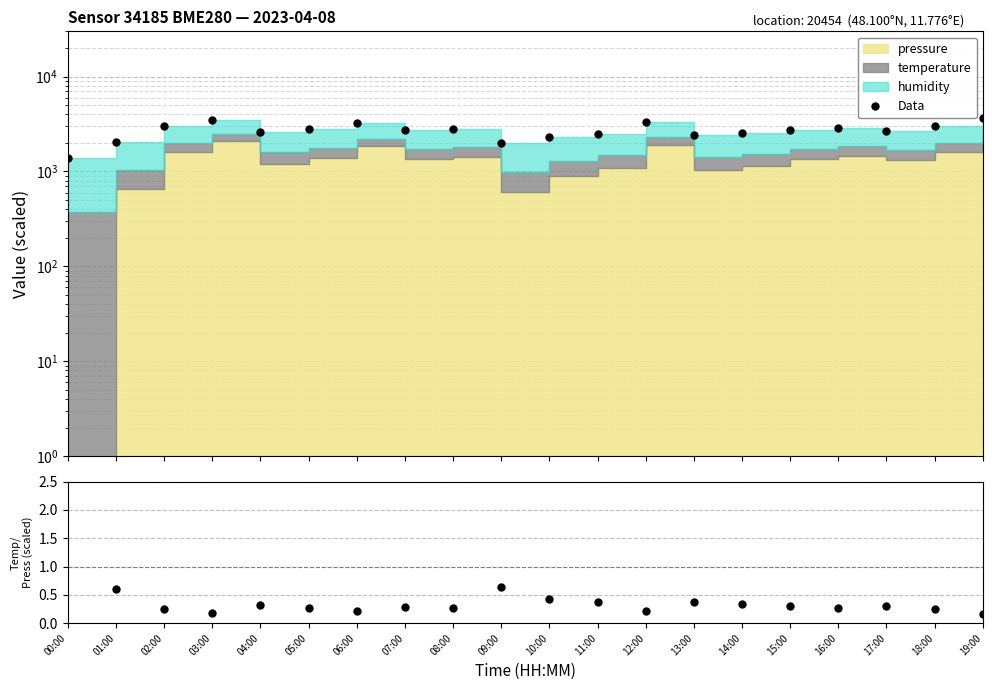

Between 06:00 and 07:00, which is larger?

06:00